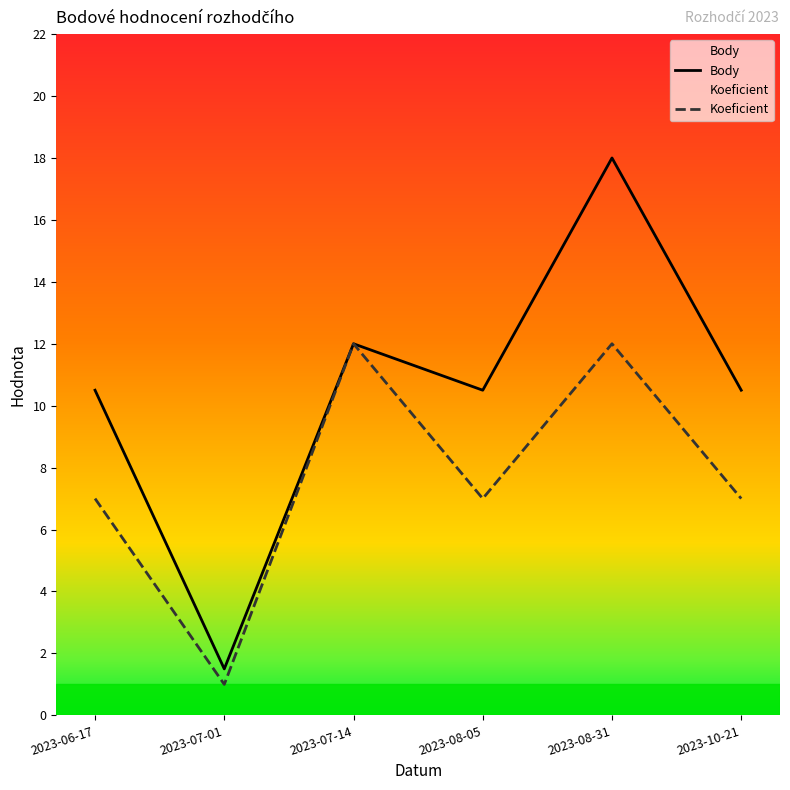

List the labels in order of Koeficient value, largest first.

2023-07-14, 2023-08-31, 2023-06-17, 2023-08-05, 2023-10-21, 2023-07-01